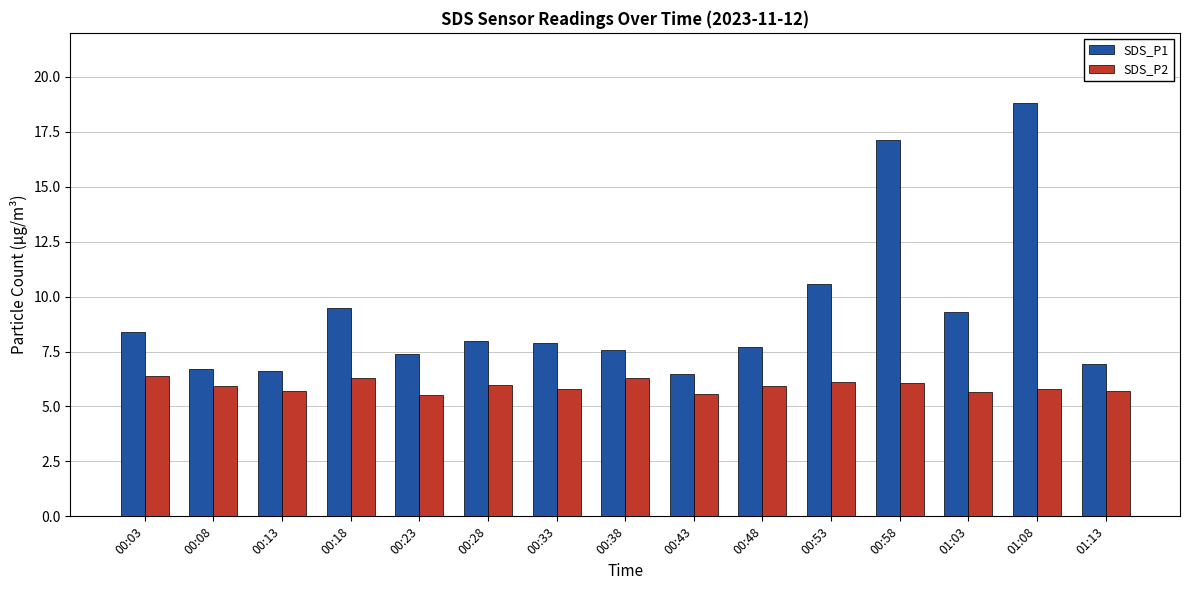

At which label does SDS_P1 reach its peak?

01:08